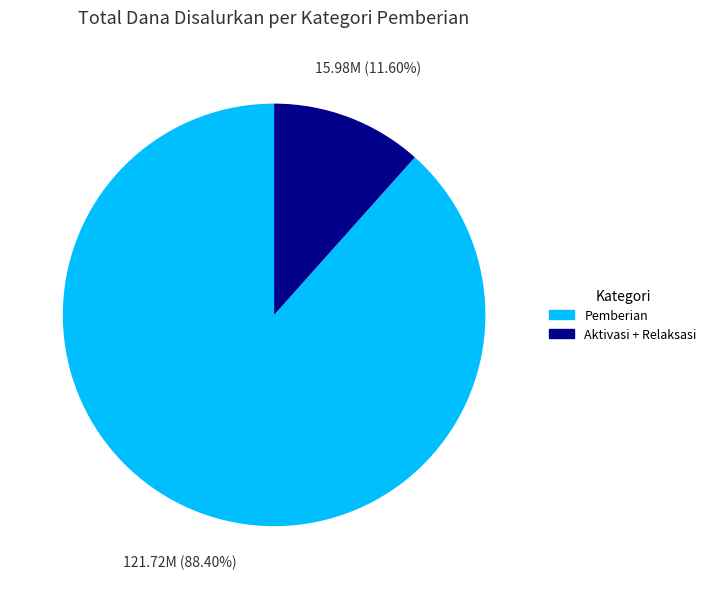

Is there any slice that represents more than half of the pie?

Yes